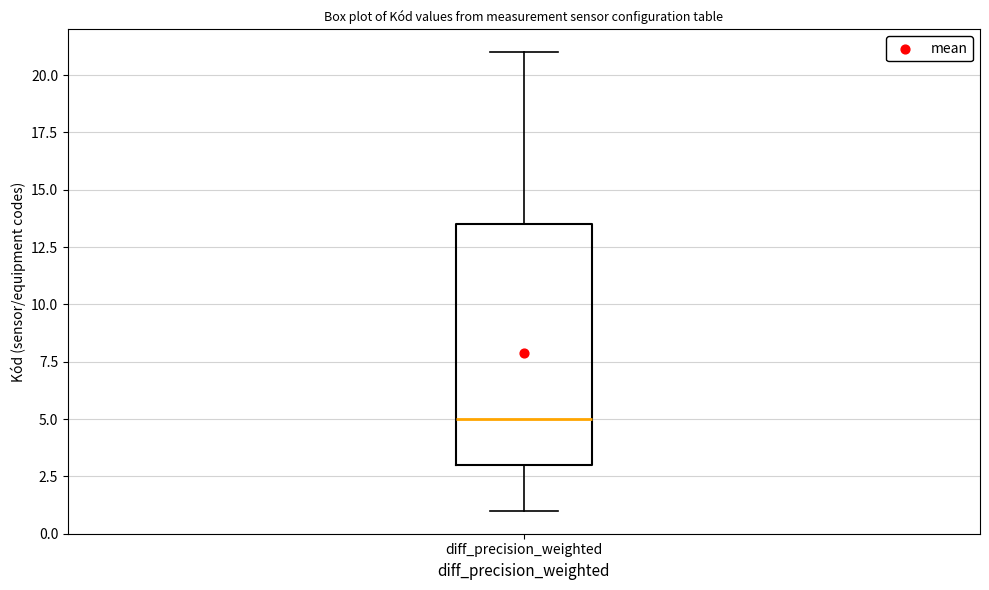

Where does the median line of the box for diff_precision_weighted sit on the y-axis? The values are not printed on the chart, so give them approximately, as read against the axis.

5.0